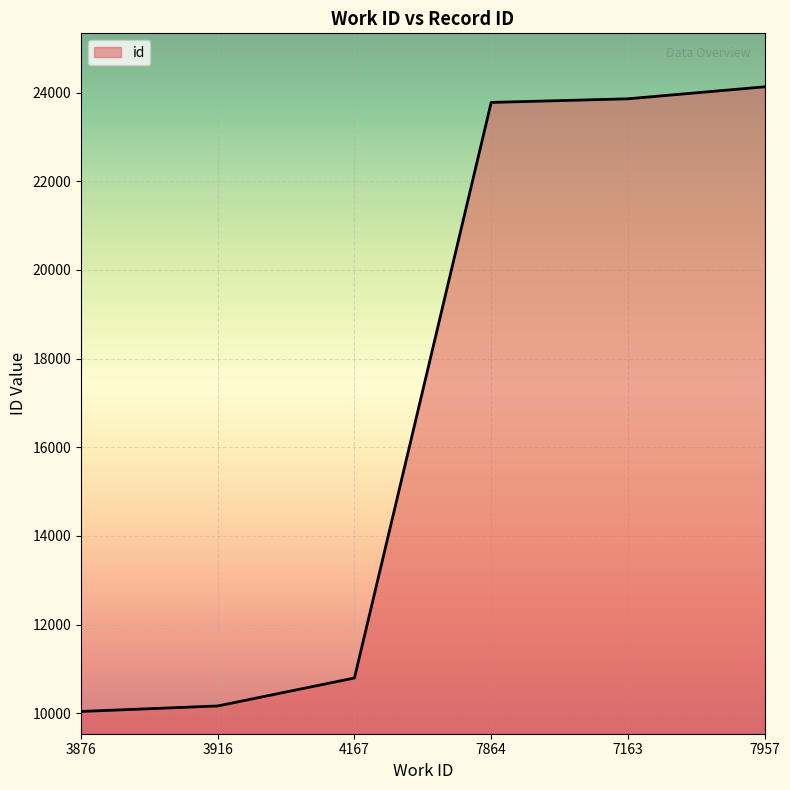

Between 7957 and 7163, which is larger?

7957